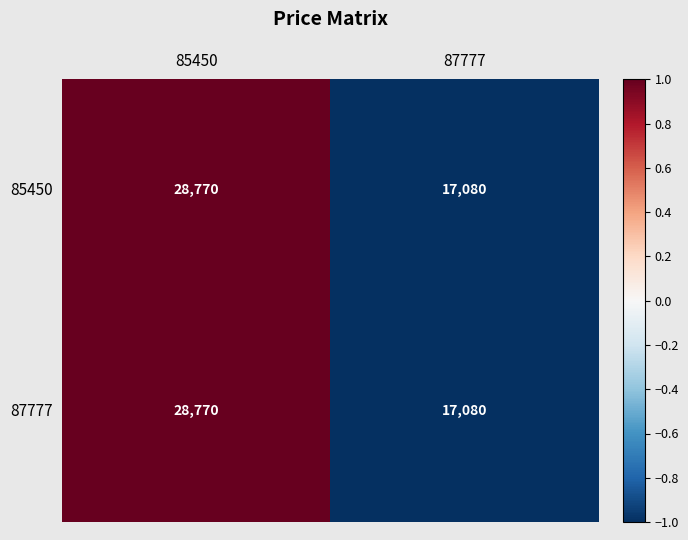

List the labels in order of 87777 value, largest first.

85450, 87777